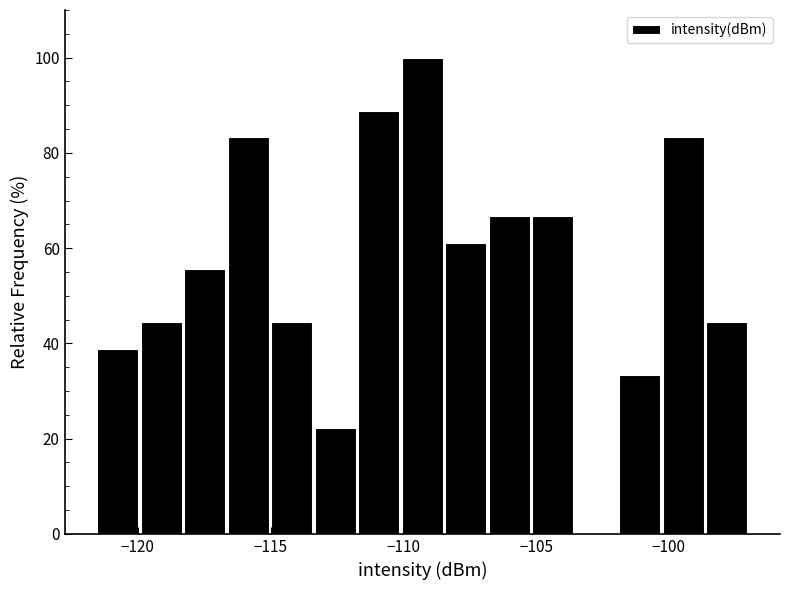

Read against the x-axis, roughly where is the centre of the tallest bar?

-109.5